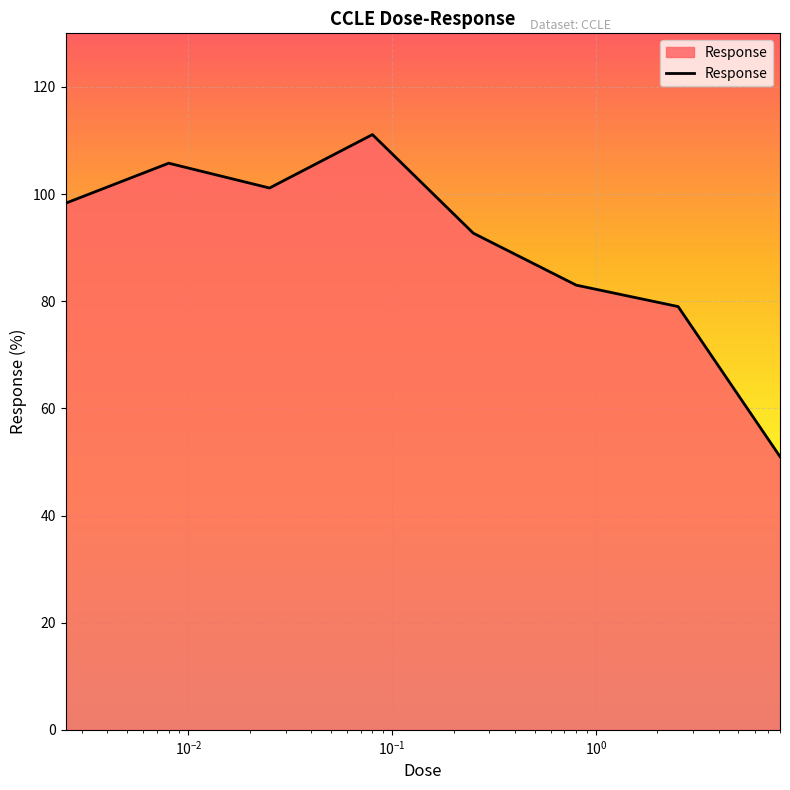

True or false: the data has more than 0 interior local peaks.

True